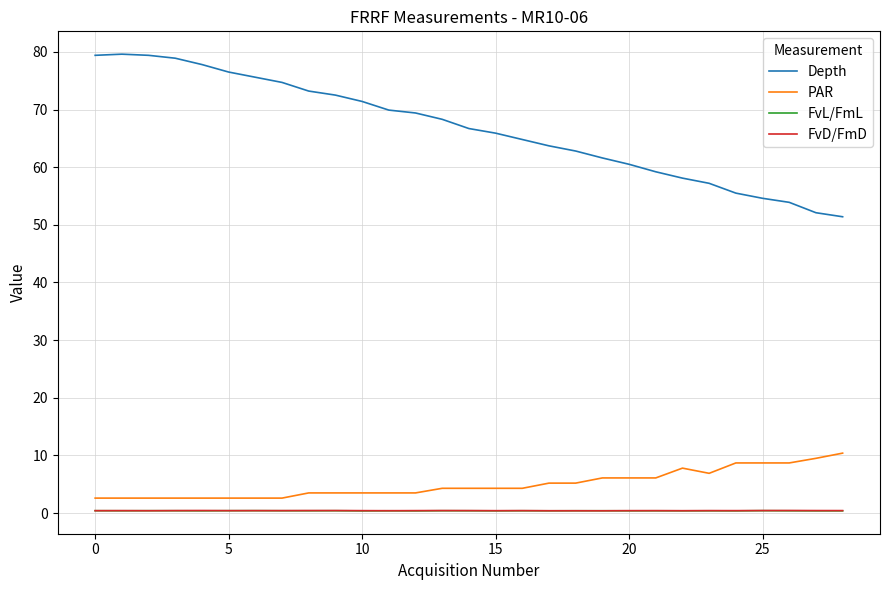

What is the difference between the maximum and second lowest values in the Depth series?

27.5